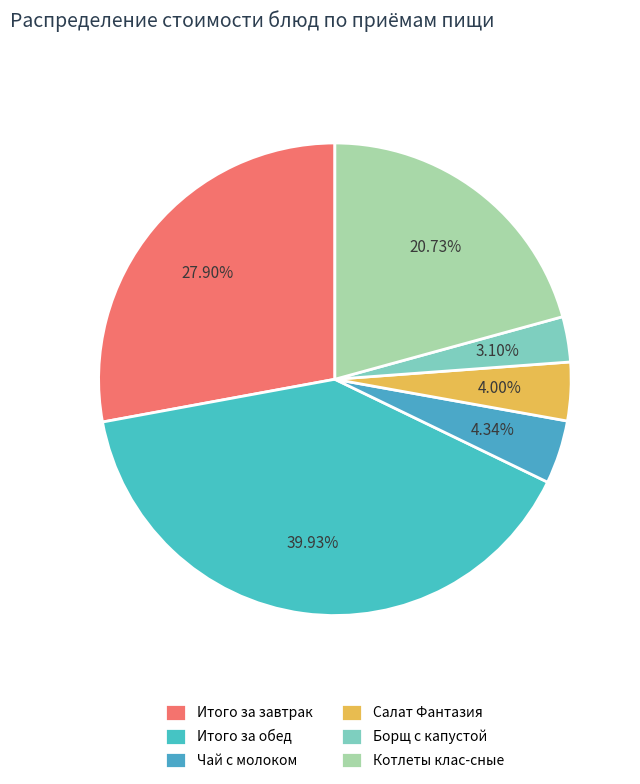

How many slices are in this pie chart?

6